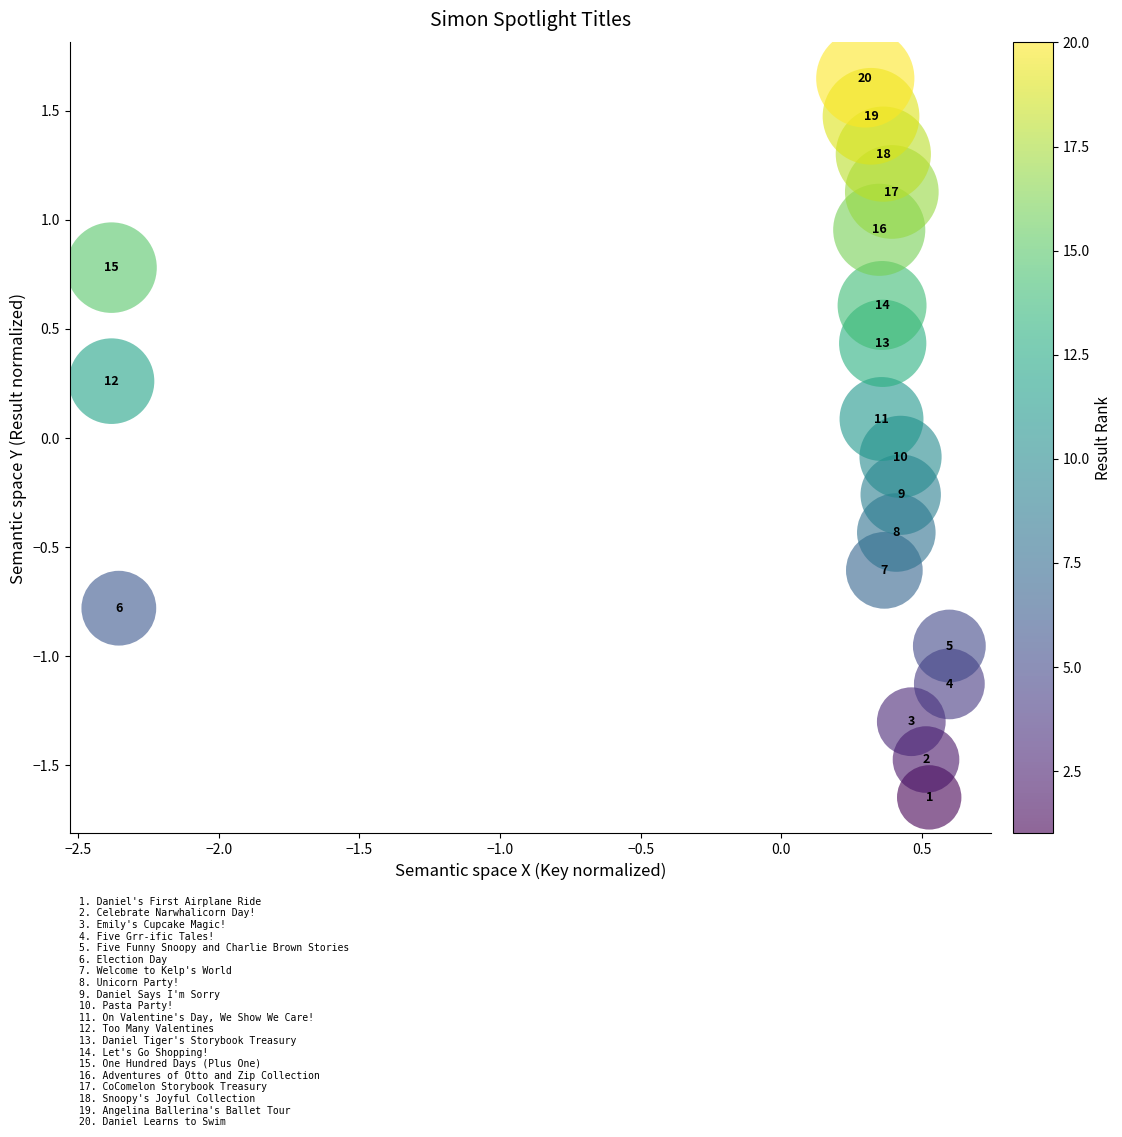

What is the range of X values (max minus min)?

3.0